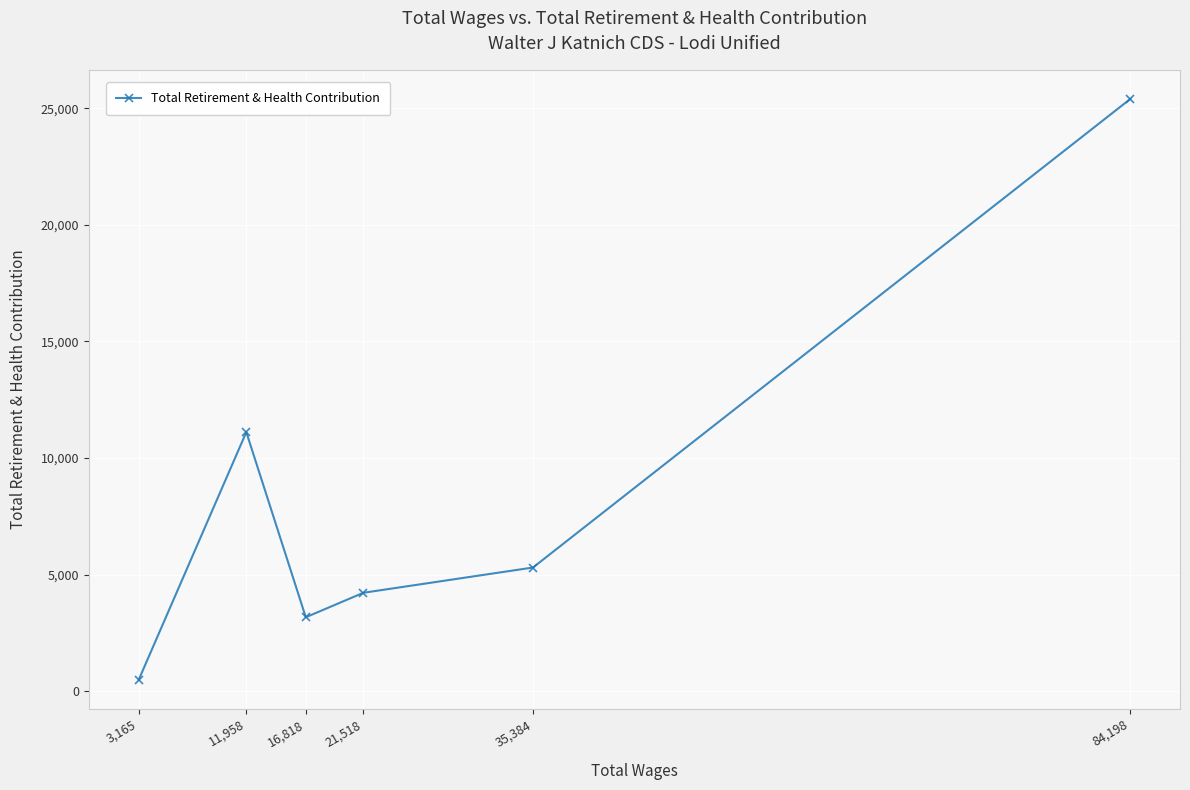

List the labels in order of value, smallest first.

3,165, 16,818, 21,518, 35,384, 11,958, 84,198